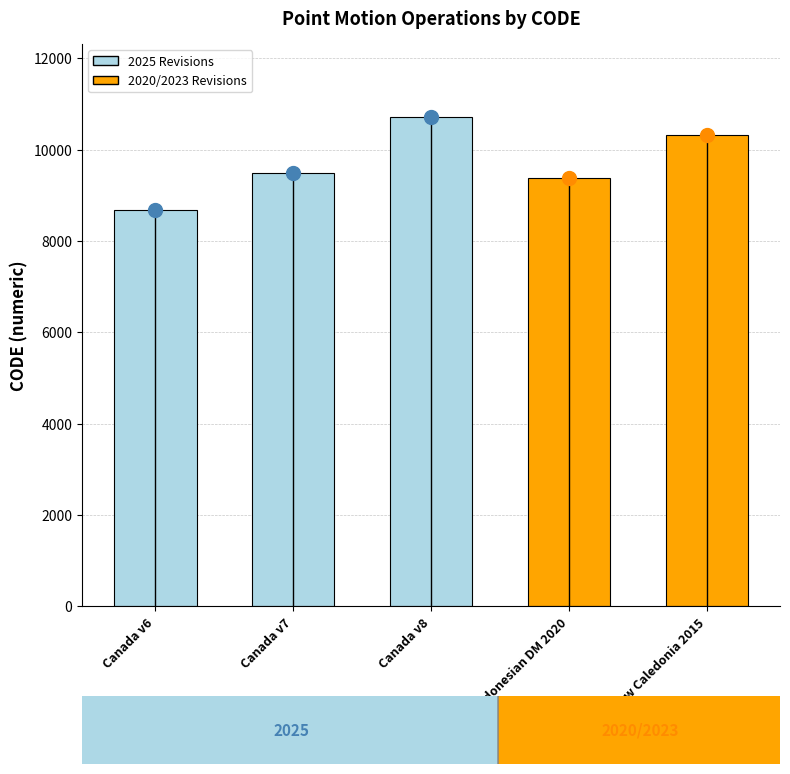

The chart shows a value of 5842 at New Caledonia 2015. True or false?

False